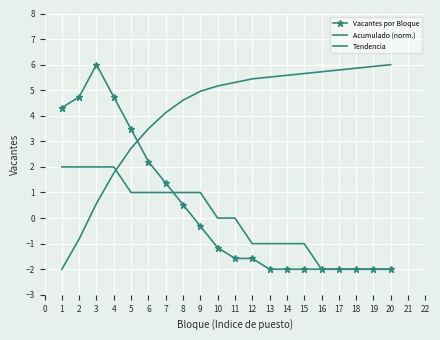

Is the value of Vacantes por Bloque at 10 greater than the value of Tendencia at 13?

No